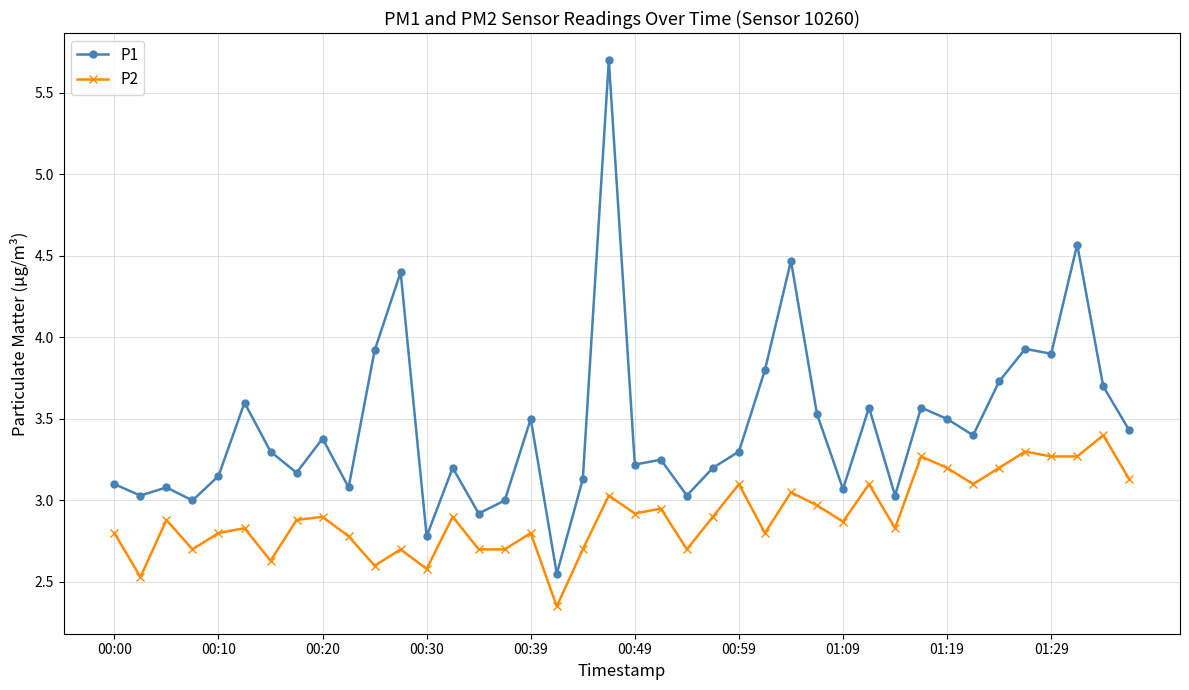

True or false: P2 has more than 2 interior local peaks.

True